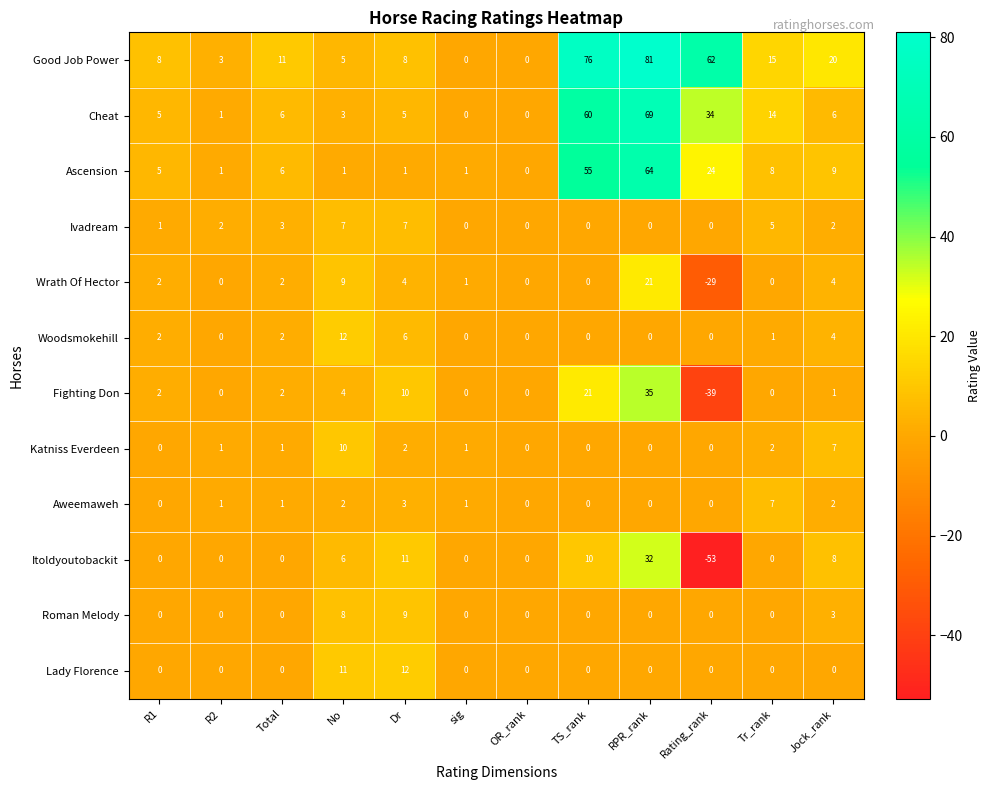

True or false: Katniss Everdeen has a value of 7 at R1.

False